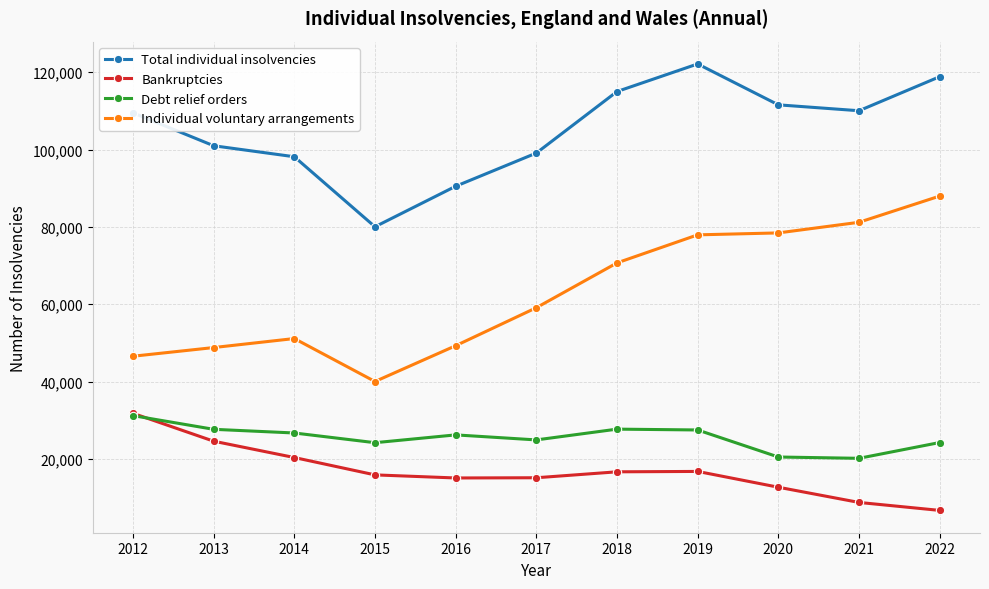

True or false: Individual voluntary arrangements and Debt relief orders cross at least once.

False